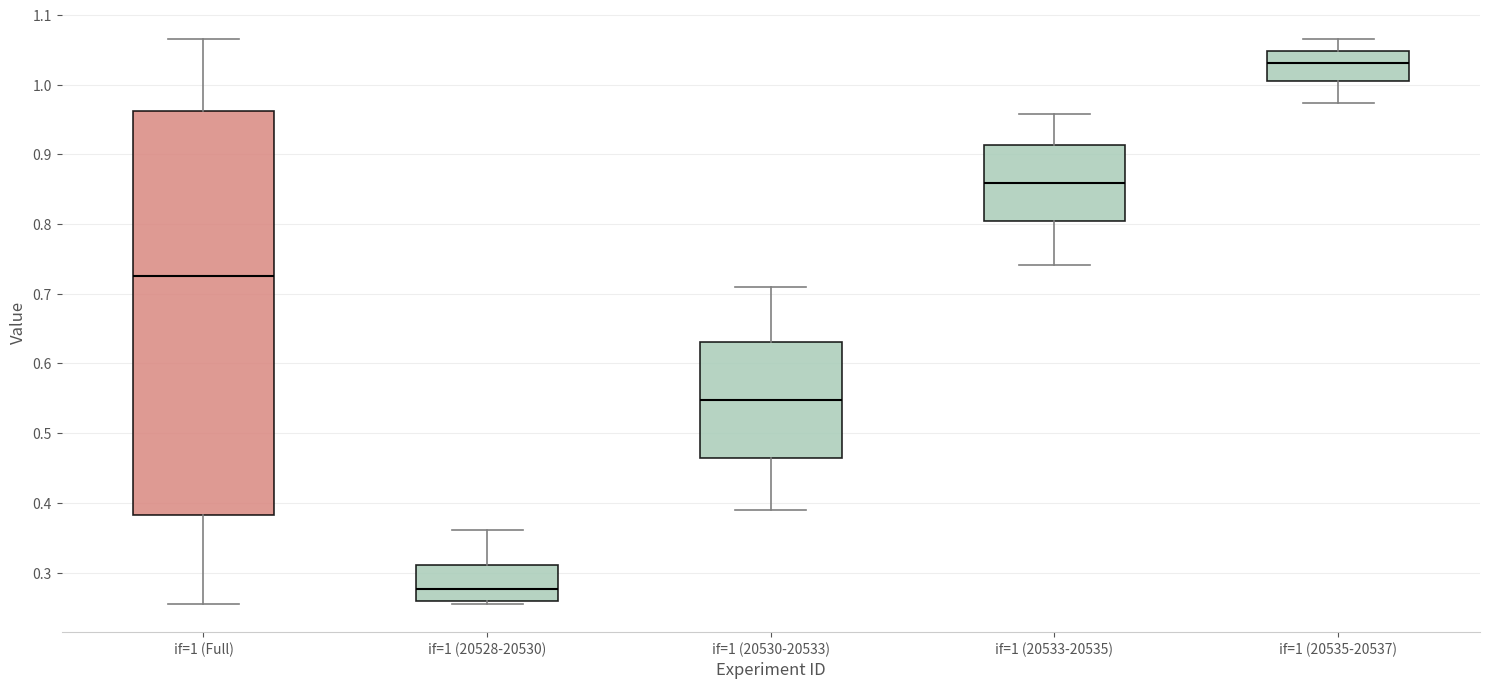

Where does the median line of the box for if=1 (20528-20530) sit on the y-axis? The values are not printed on the chart, so give them approximately, as read against the axis.

0.28